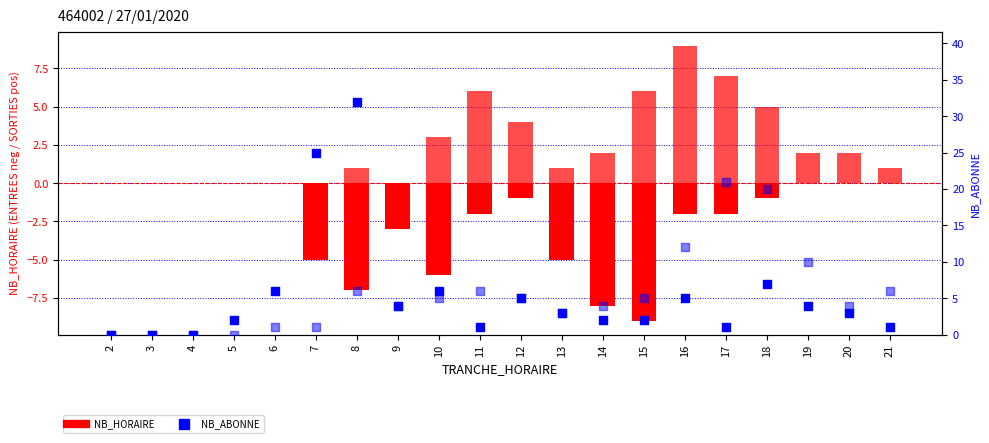

Which series has the largest total across all categories?

NB_ABONNE (SORTIES)